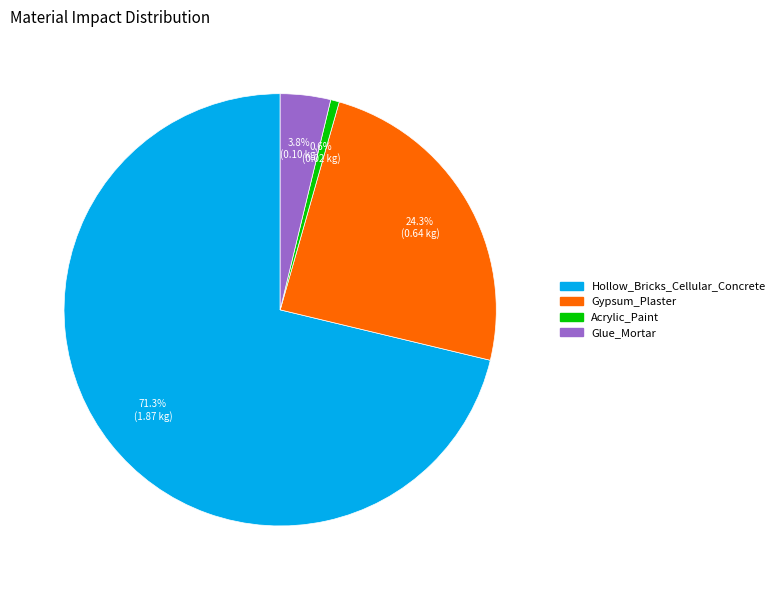

To the nearest percent, what is the difference between the largest and smallest slice percentages?

71%